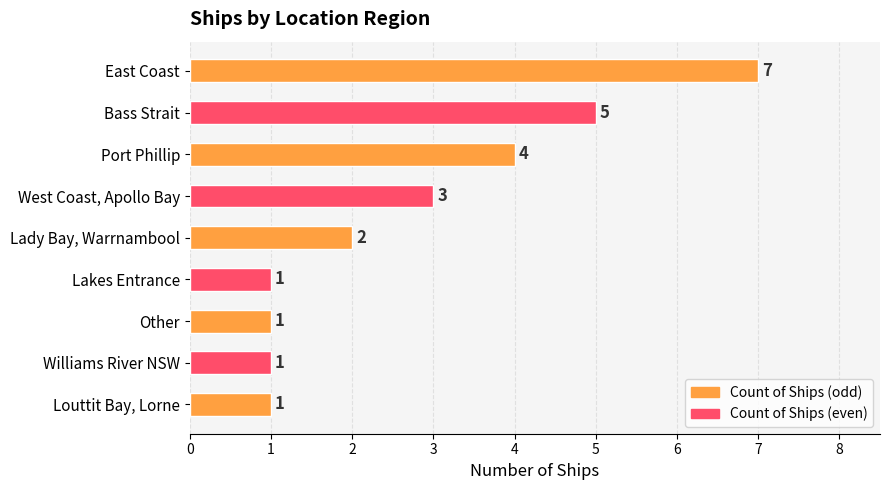

The value at East Coast is 2. True or false?

False